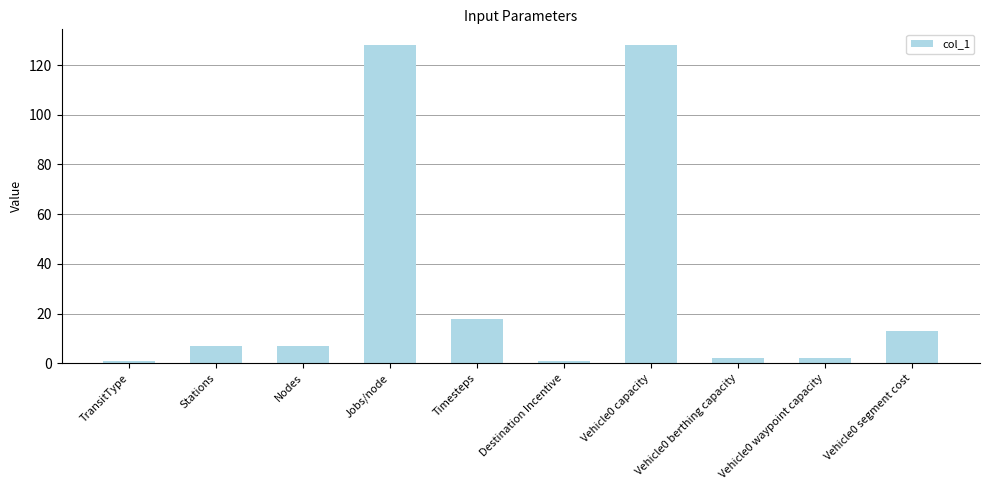

Which has a higher value, TransitType or Timesteps?

Timesteps